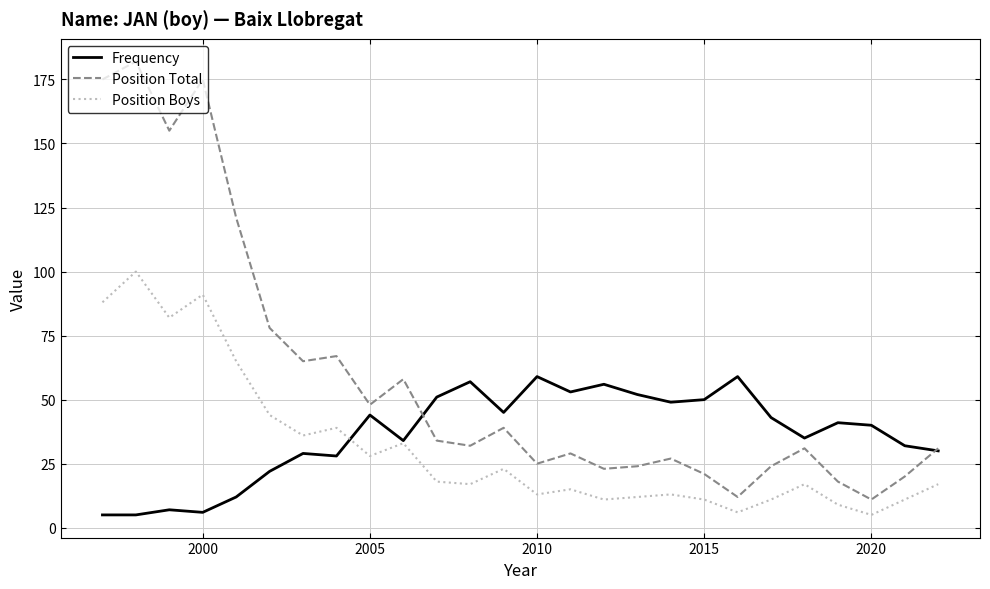

True or false: Position Boys and Position Total intersect in this chart.

False